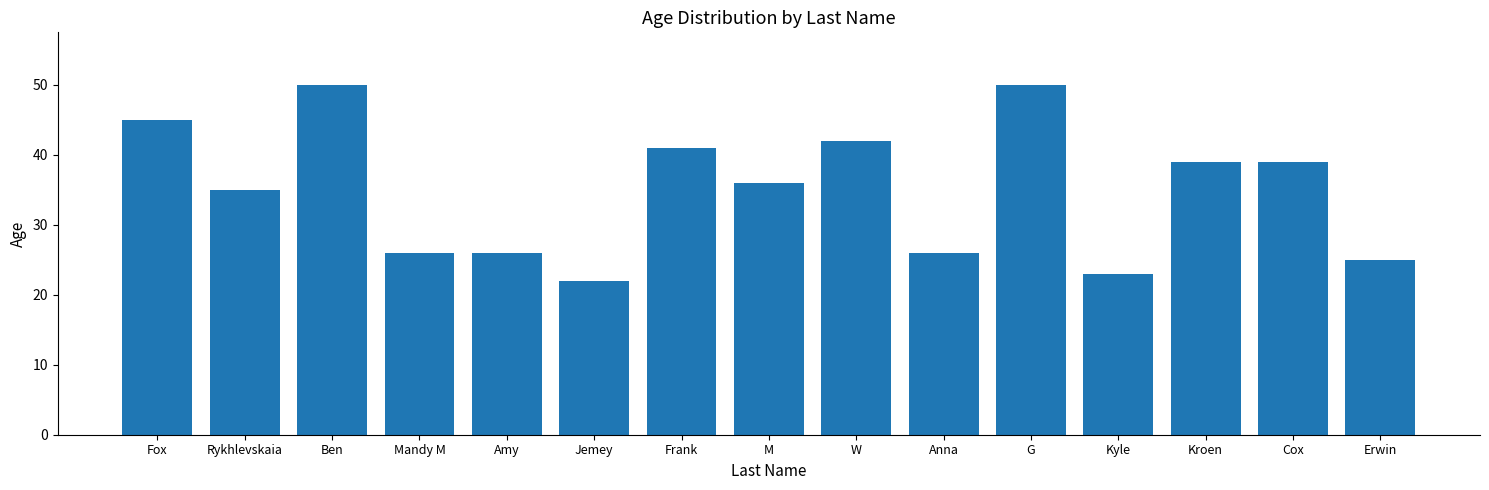

Reading left to right, what are all the values shown in this chart?

45	35	50	26	26	22	41	36	42	26	50	23	39	39	25